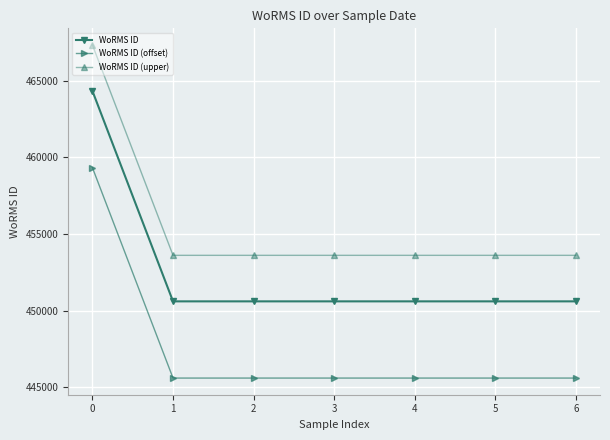

What is the total value across all series at 5?

1349836